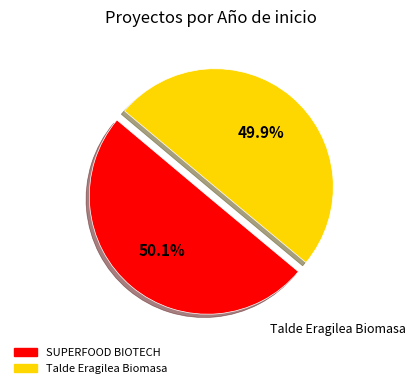

Does any single category account for the majority?

Yes